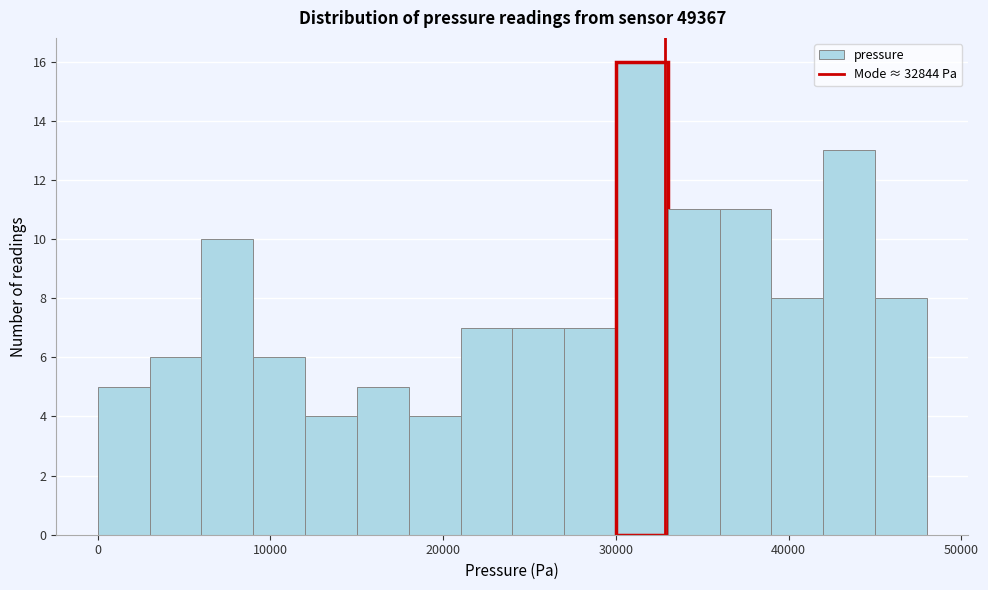

Read against the x-axis, roughly where is the centre of the tallest bar?

32000